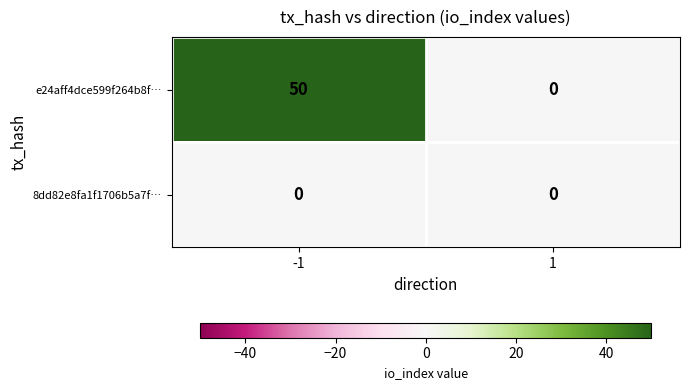

Which category has the highest value across all series?

-1